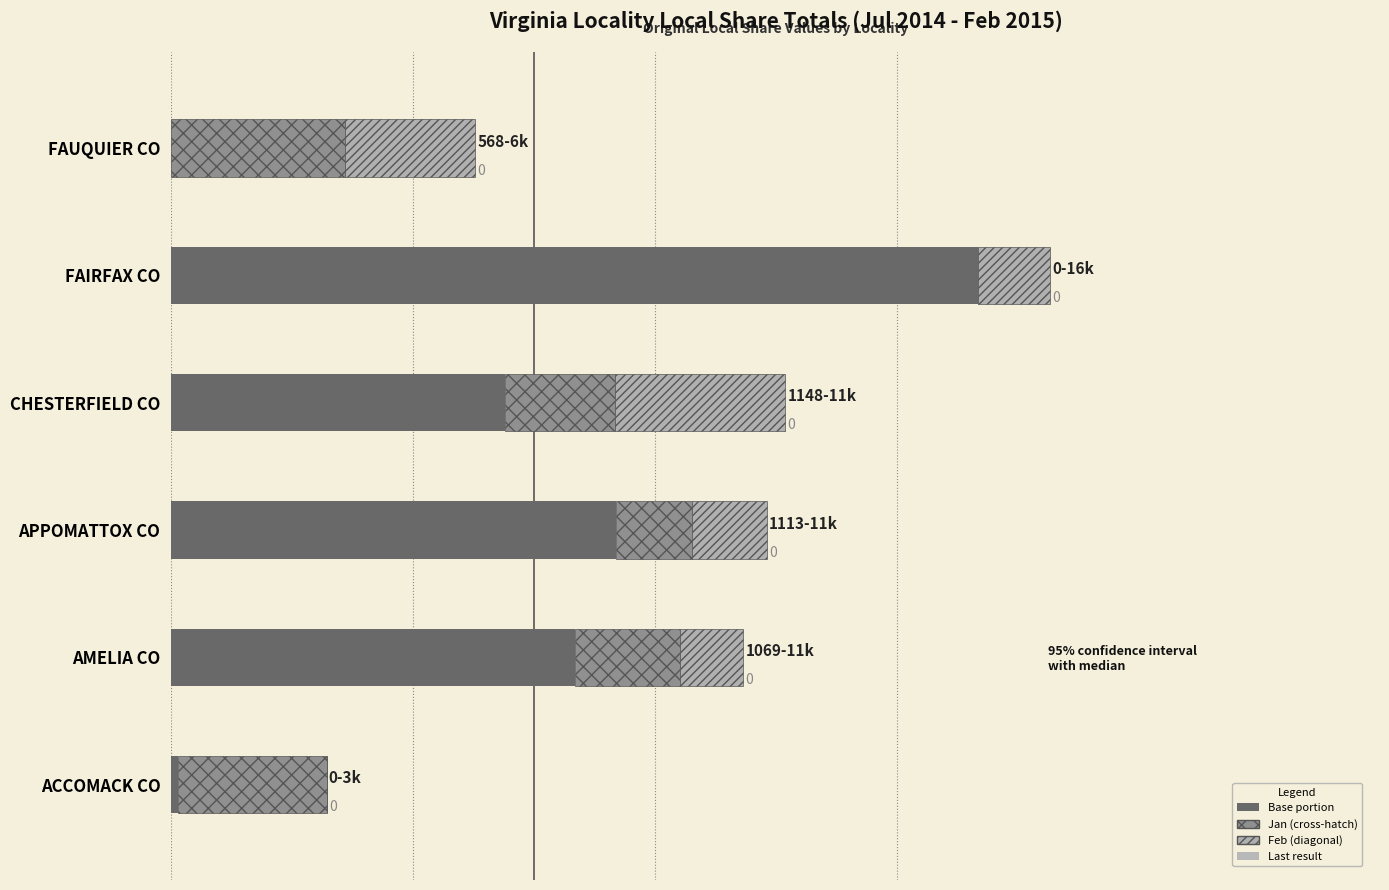

What is the value of the Jan Local Share bar at the 6th from the left?

3235.6